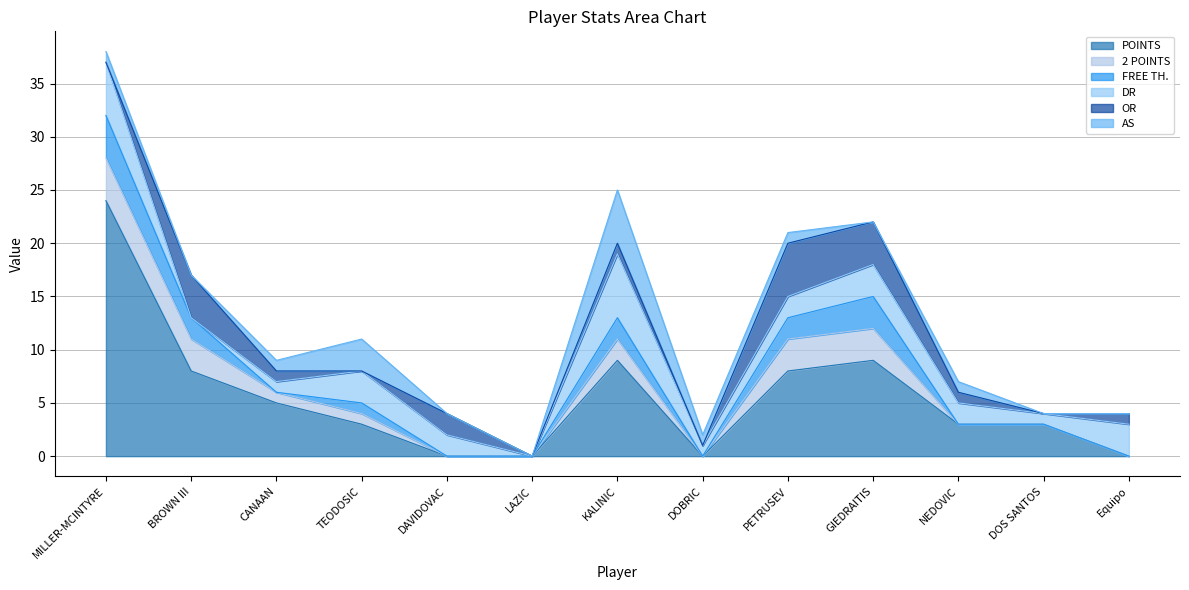

What is the sum of all OR values?

19